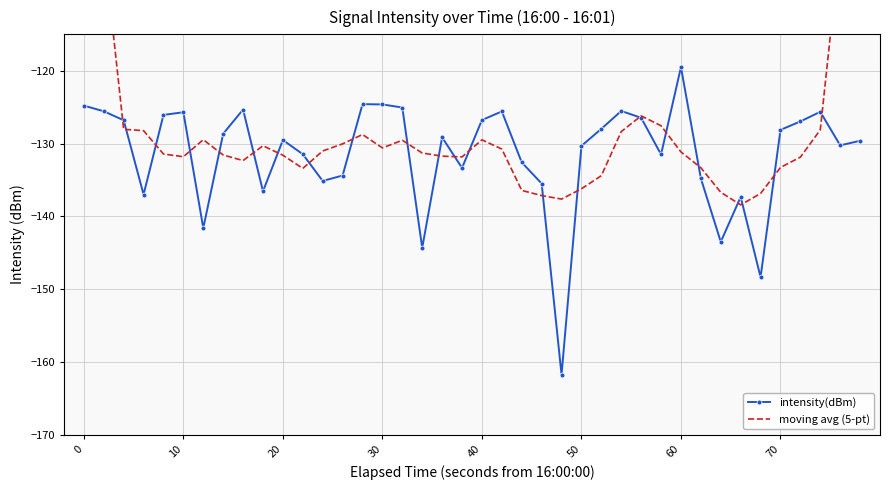

What is the minimum value for intensity(dBm)?

-161.7